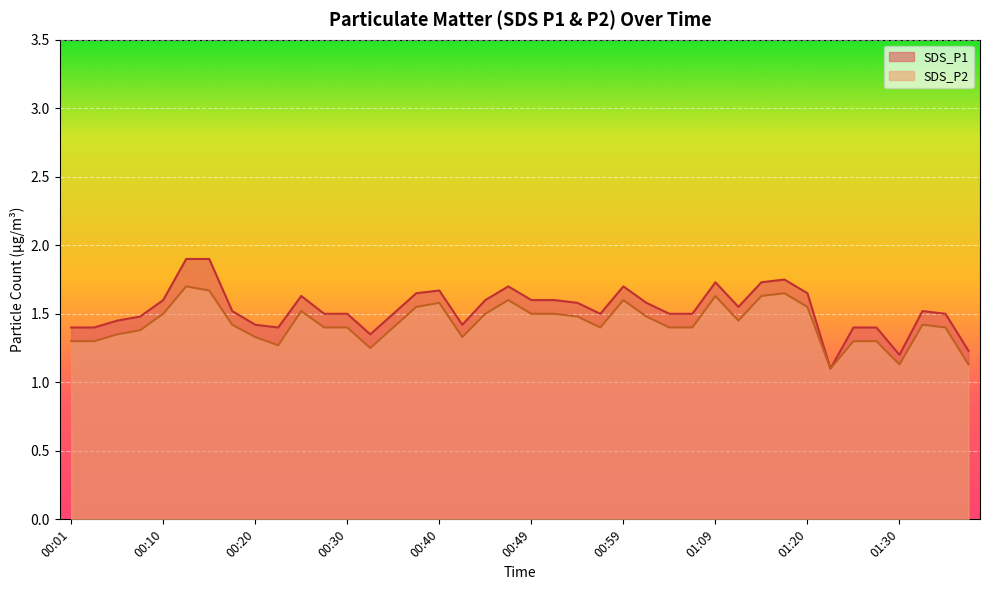

What is the difference between the second highest and minimum values in the SDS_P2 series?

0.6